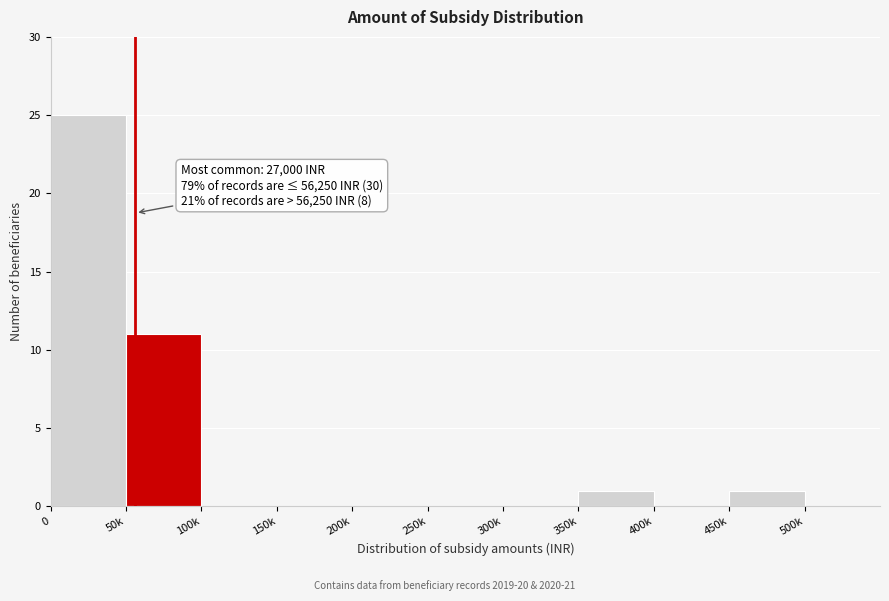

Reading left to right, what are all the values shown in this chart?

0=25	50k=11	100k=0	150k=0	200k=0	250k=0	300k=0	350k=1	400k=0	450k=1	500k=0